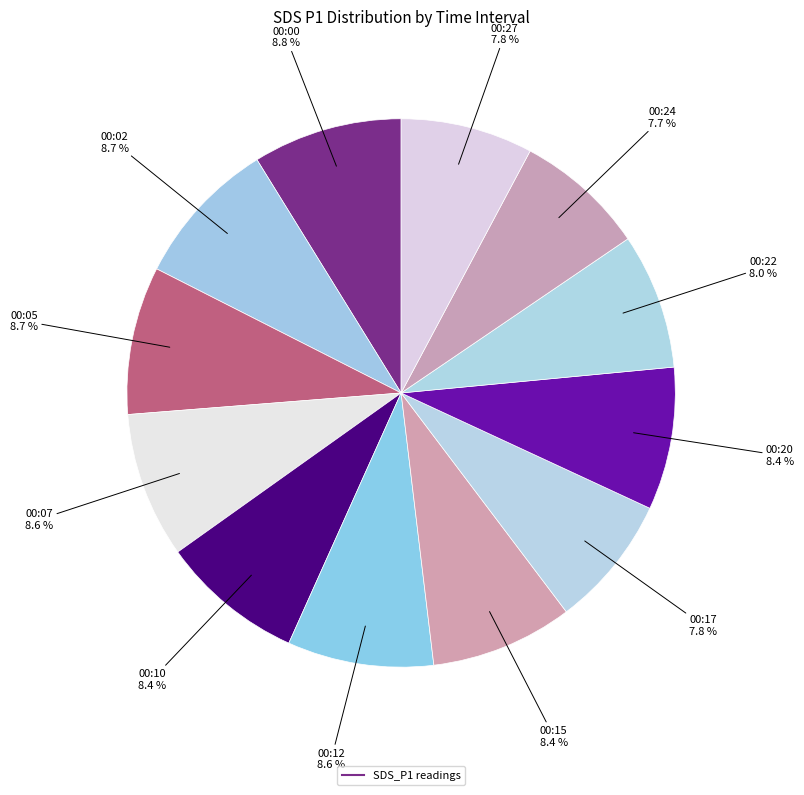

How many slices are in this pie chart?

12